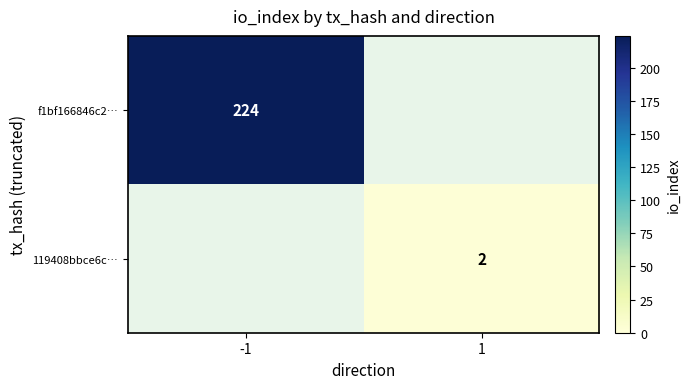

How many series are shown in this chart?

2